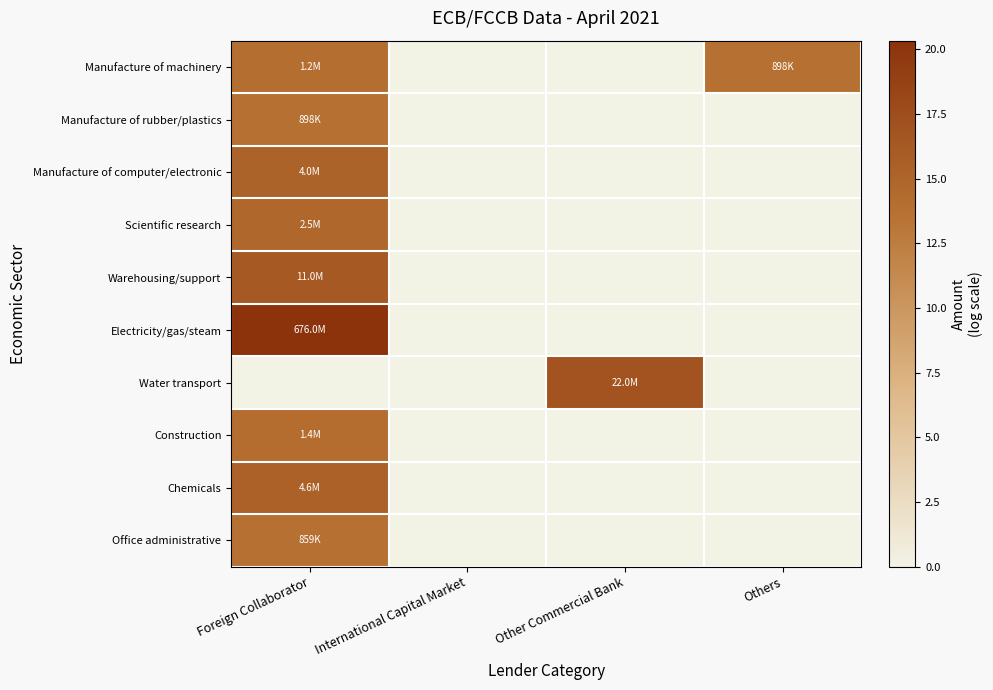

Count the number of data series in this chart.

10